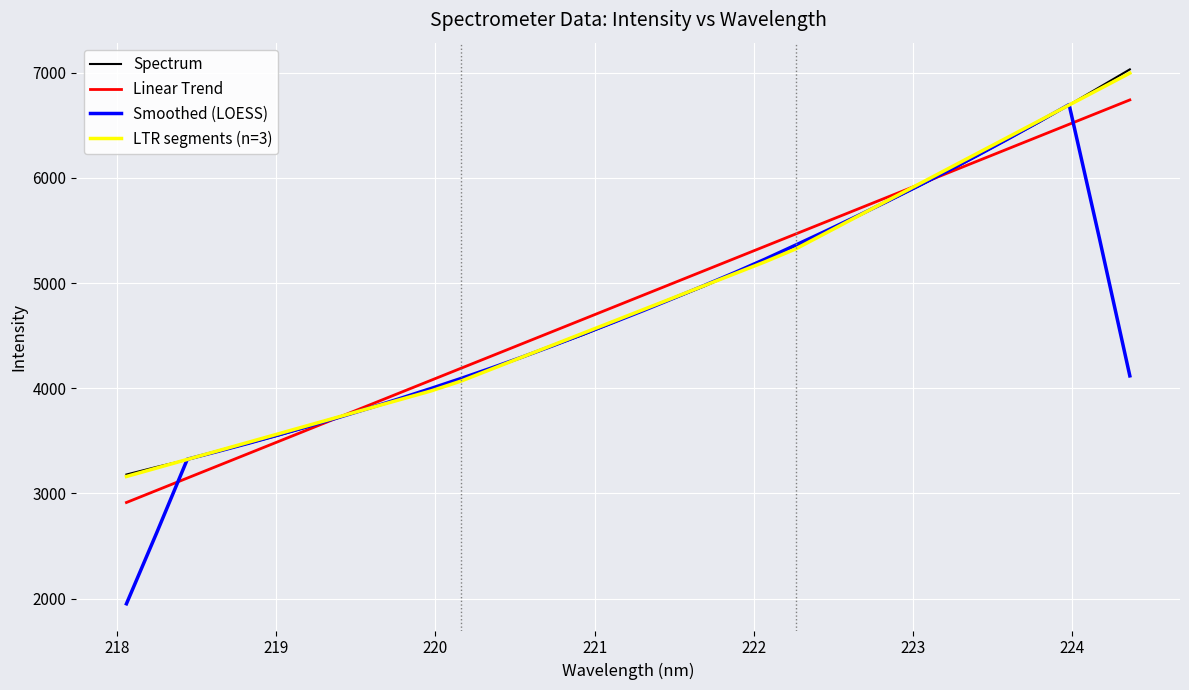

What is the minimum value shown in the chart?

1950.5